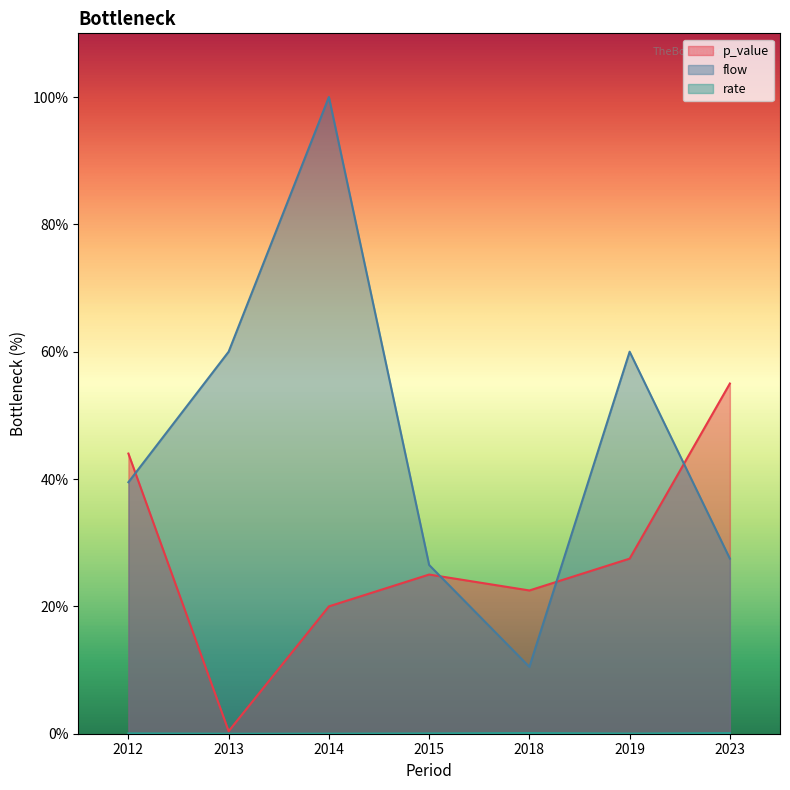

Where does the p_value series first go above 25?

2012